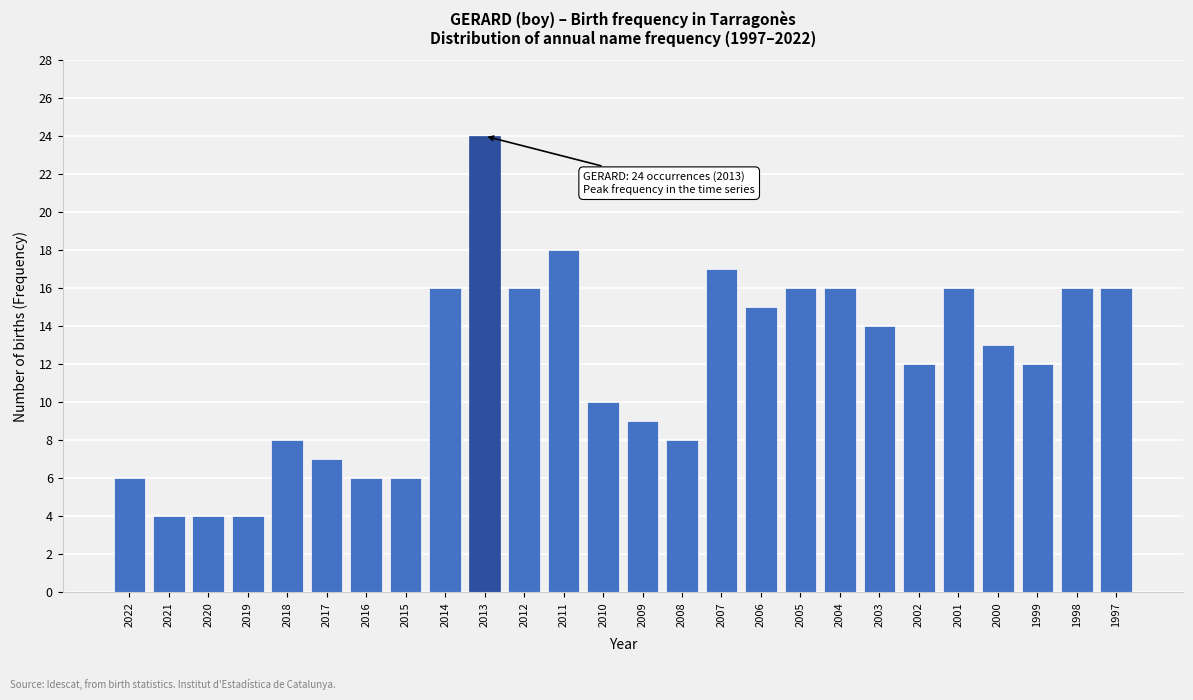

Reading left to right, what are all the values shown in this chart?

6	4	4	4	8	7	6	6	16	24	16	18	10	9	8	17	15	16	16	14	12	16	13	12	16	16